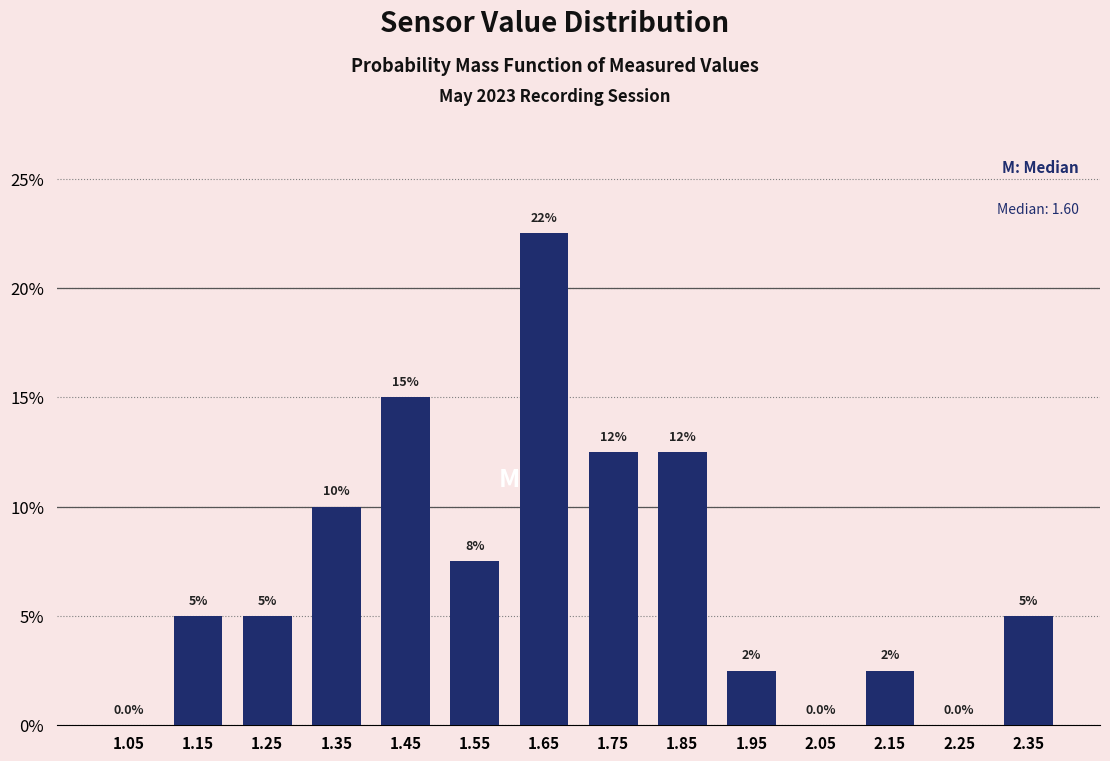

Which range on the x-axis has the tallest bar?

1.6 to 1.7